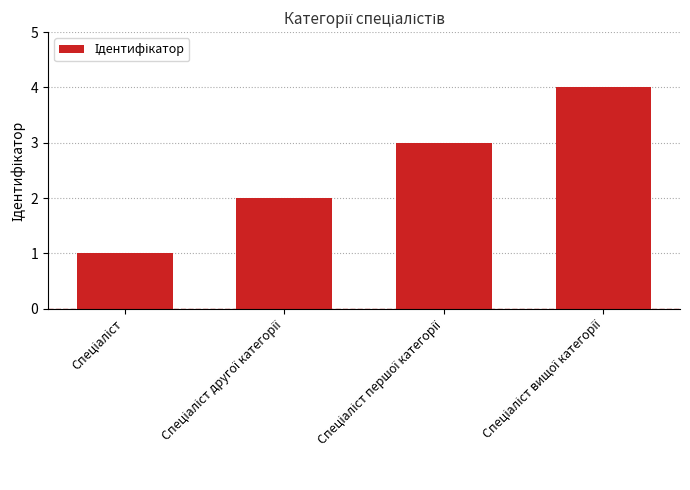

What is the maximum value shown in the chart?

4